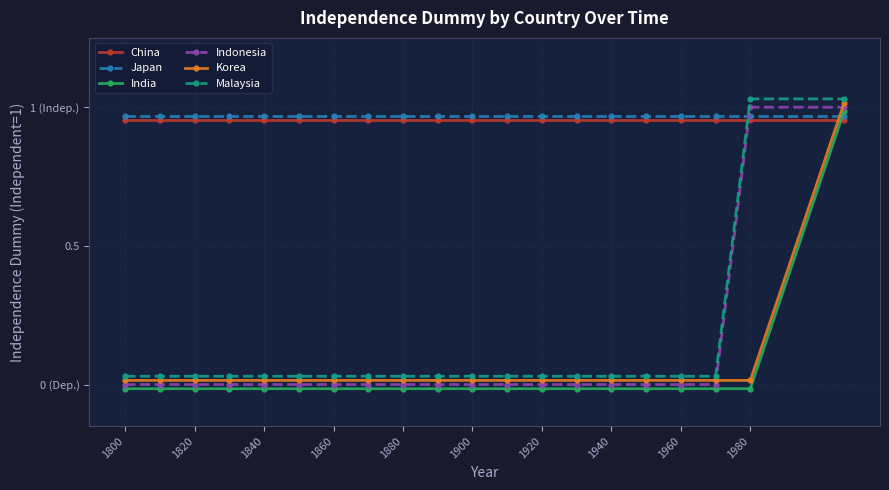

How many lines are shown in the chart?

6